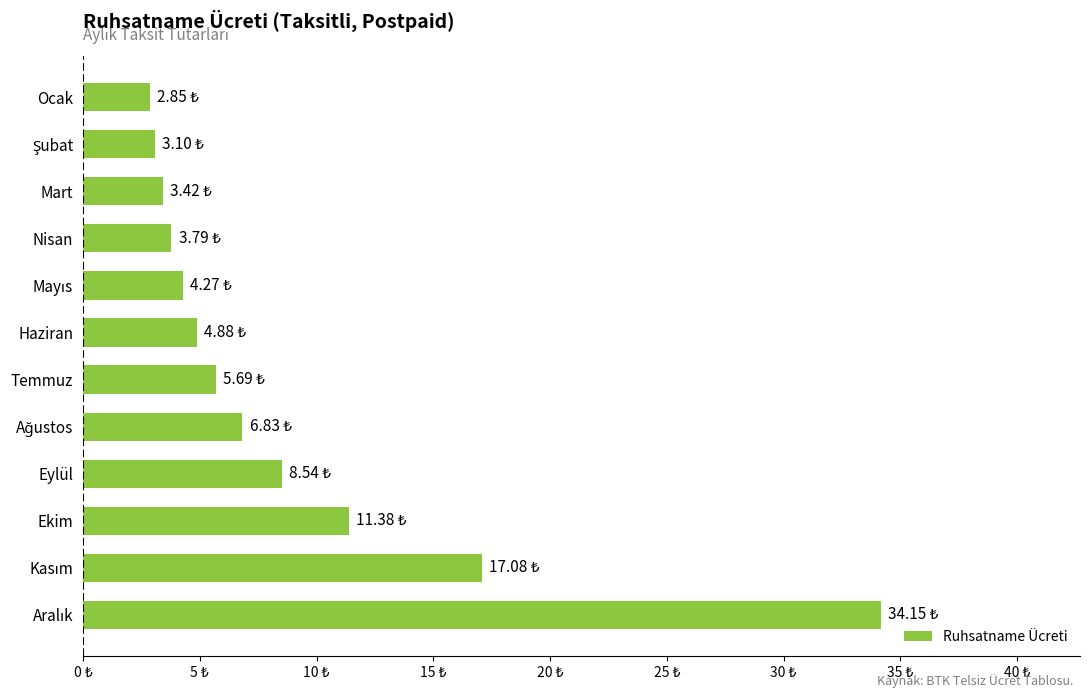

Does the chart contain any negative values?

No